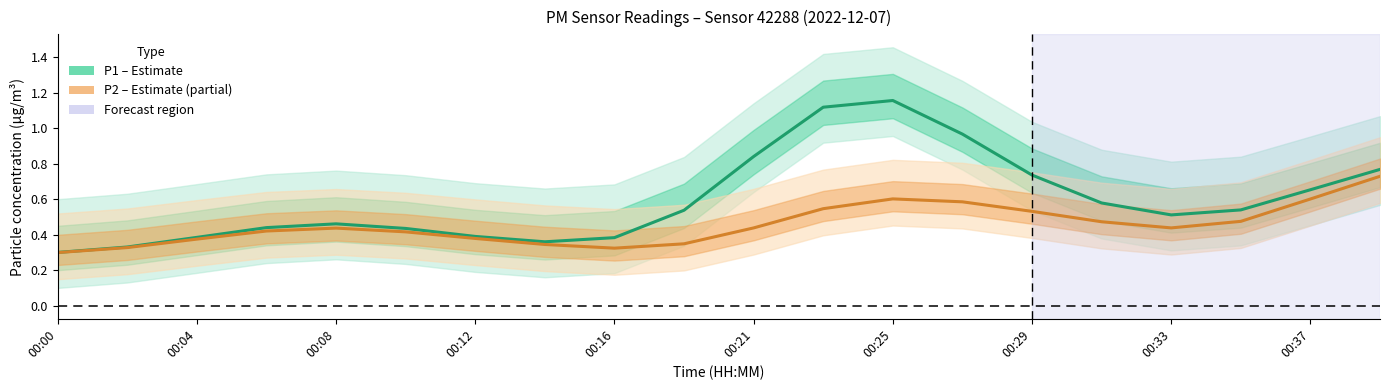

Rank the series at 00:16 from lowest to highest value.

P2 (PM2.5 estimate), P1 (PM10 estimate)